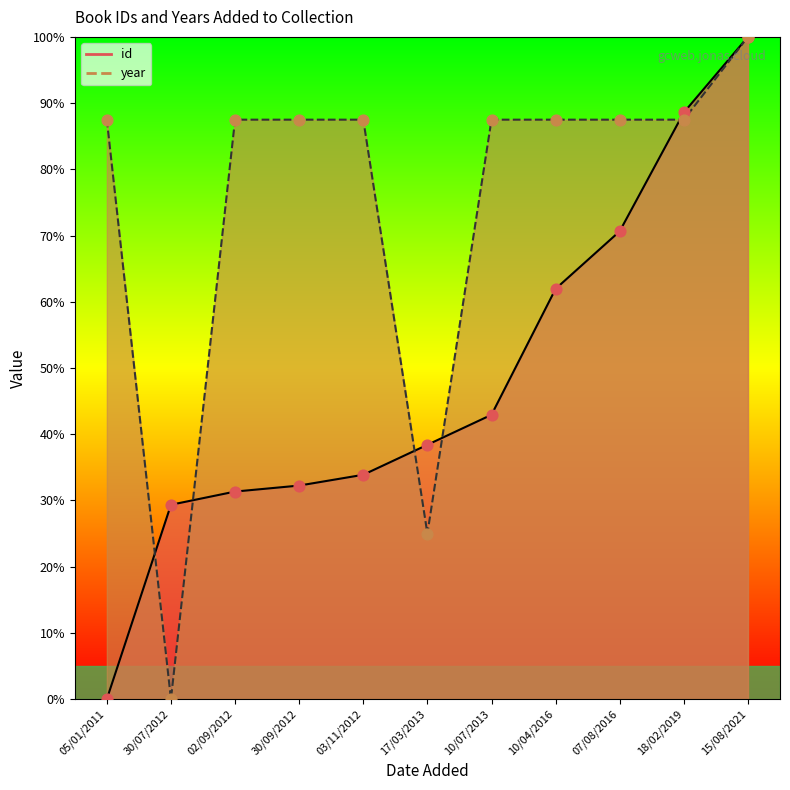

At how many categories does at least one series exceed 39?

9